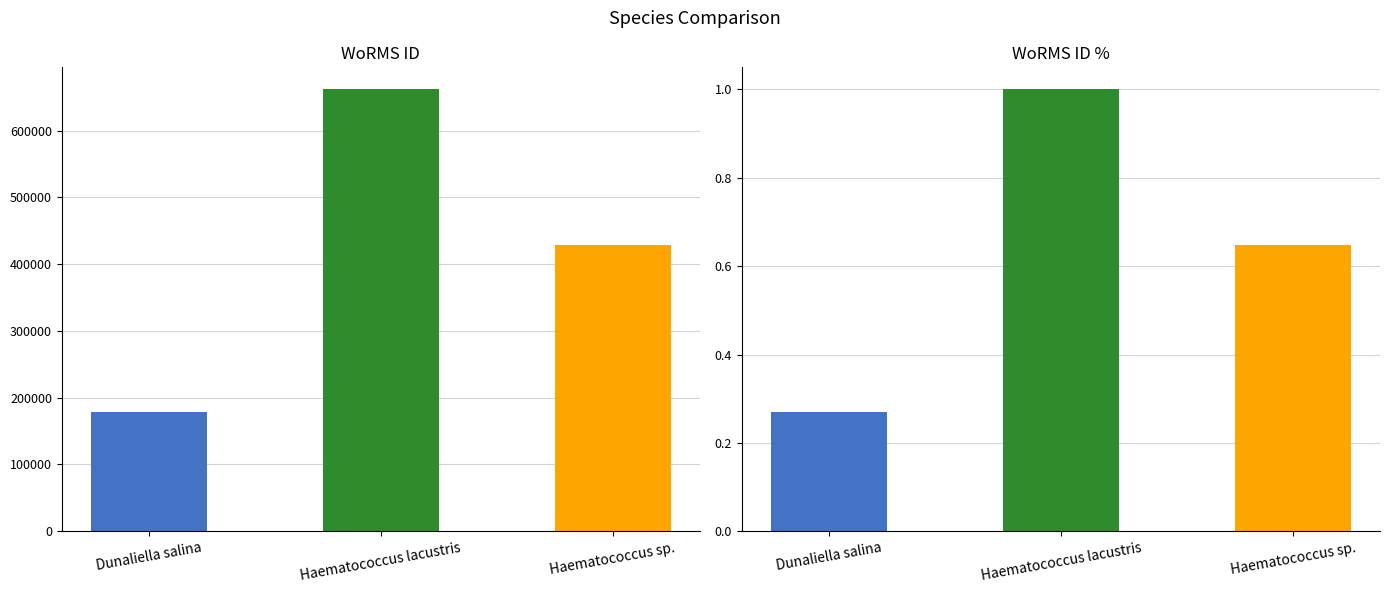

How many WoRMS ID % values are between 0 and 1?

3